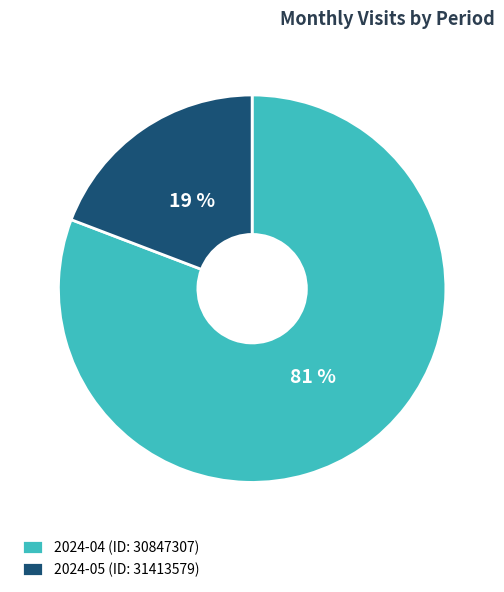

Which has a higher value, 2024-05 (ID: 31413579) or 2024-04 (ID: 30847307)?

2024-04 (ID: 30847307)